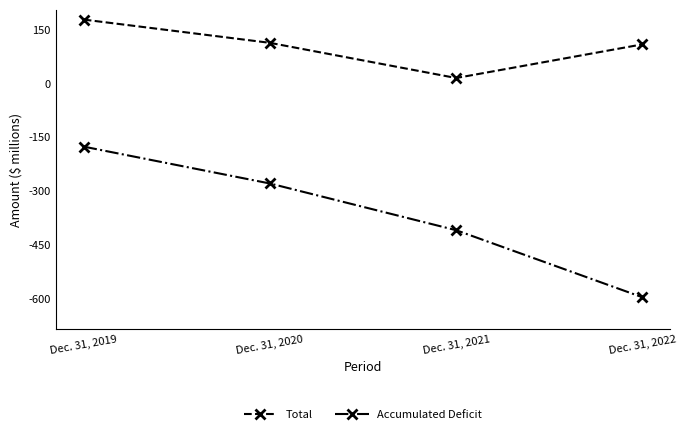

Reading left to right, extract all data points from this chart.

Total: Dec. 31, 2019=178.7	Dec. 31, 2020=113.8	Dec. 31, 2021=15.6	Dec. 31, 2022=109.6
Accumulated Deficit: Dec. 31, 2019=-175.9	Dec. 31, 2020=-278.8	Dec. 31, 2021=-409.2	Dec. 31, 2022=-596.3